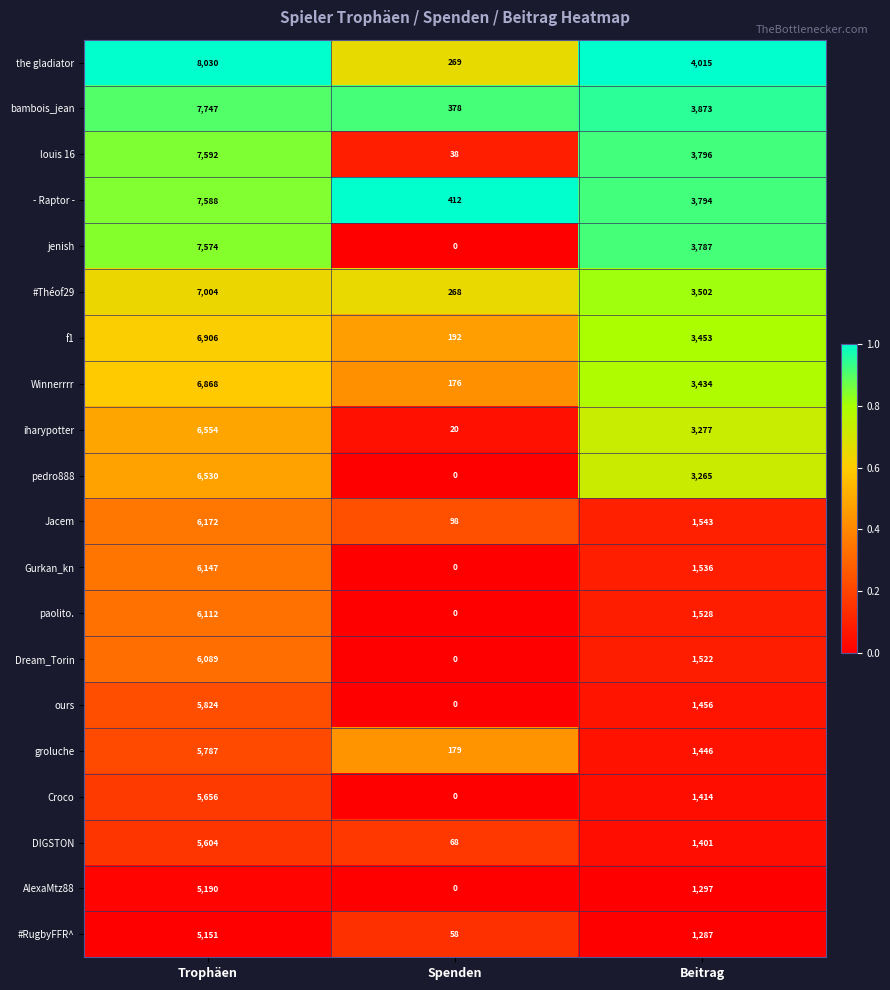

True or false: Winnerrrr has a value of 3434 at Beitrag.

True